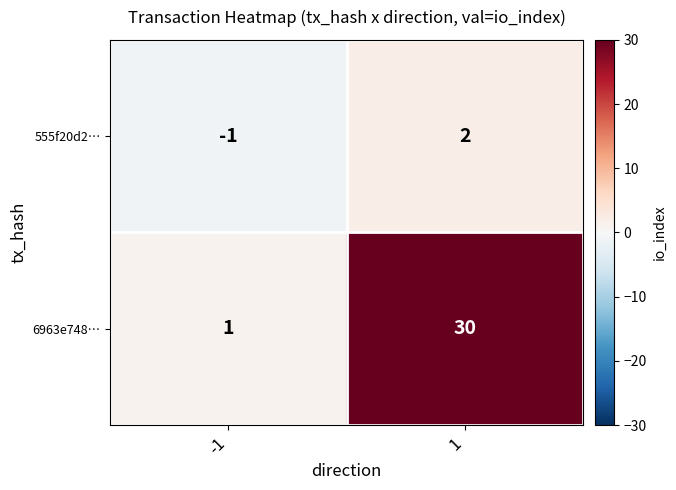

How many series are shown in this chart?

2